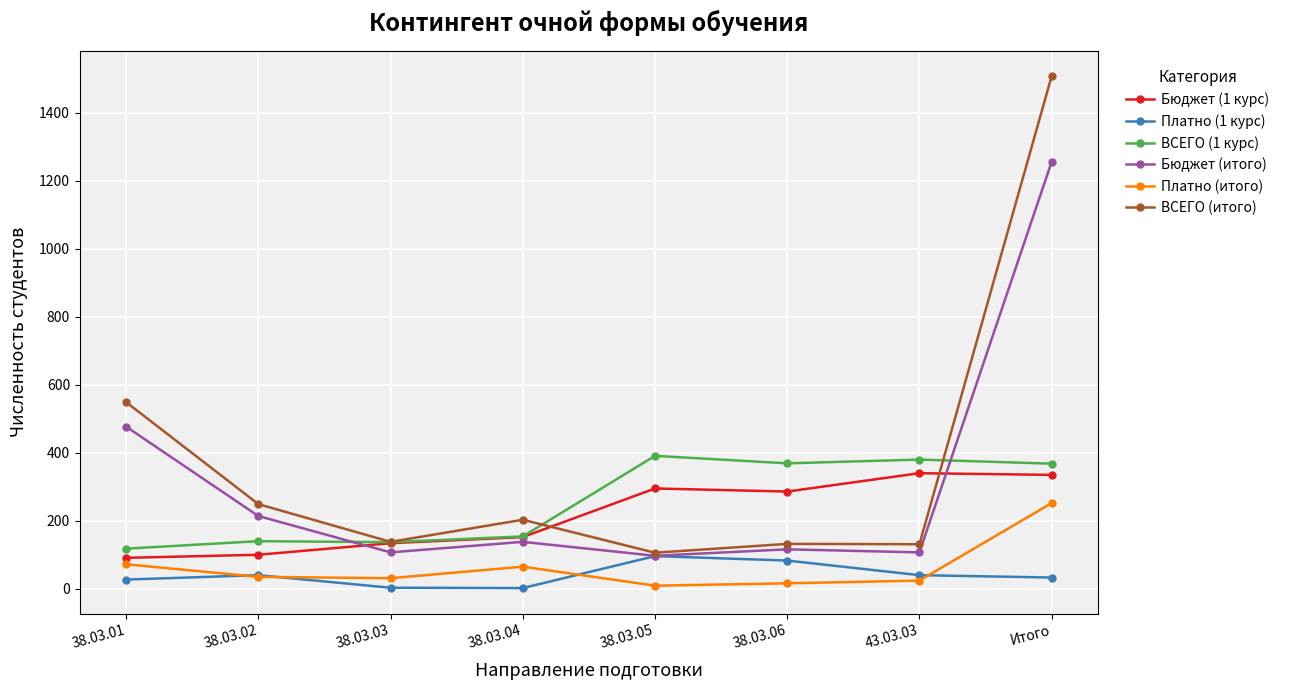

Which series has the largest total across all categories?

ВСЕГО (итого)